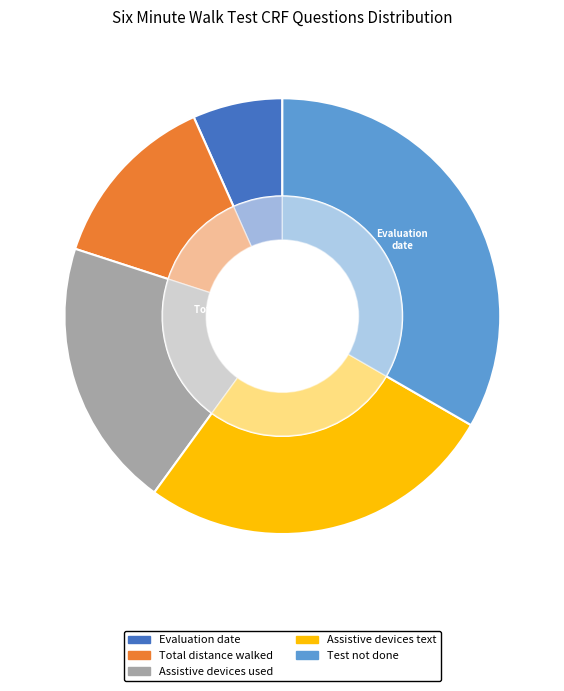

Do Six minute walk test (6MWT) test date and Six minute walk test (6MWT) distance together represent more than half of the pie?

No